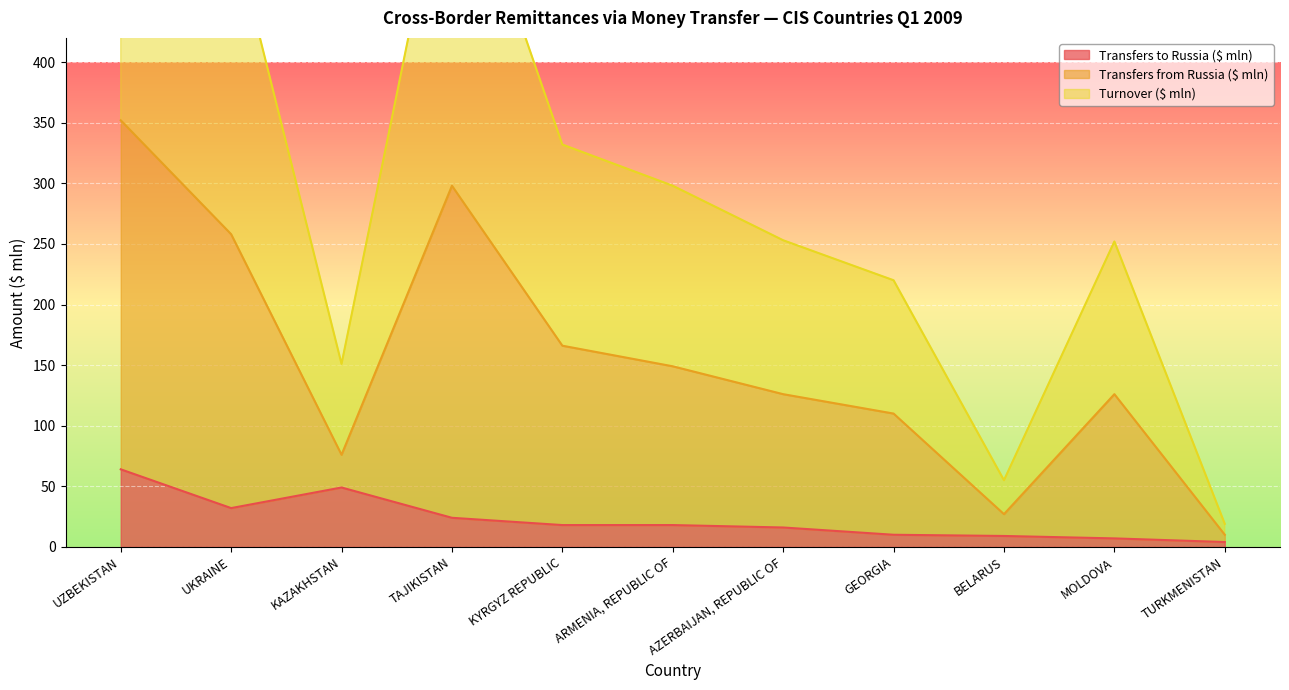

What are all the series names shown in the legend?

Transfers to Russia ($ mln), Transfers from Russia ($ mln), Turnover ($ mln)